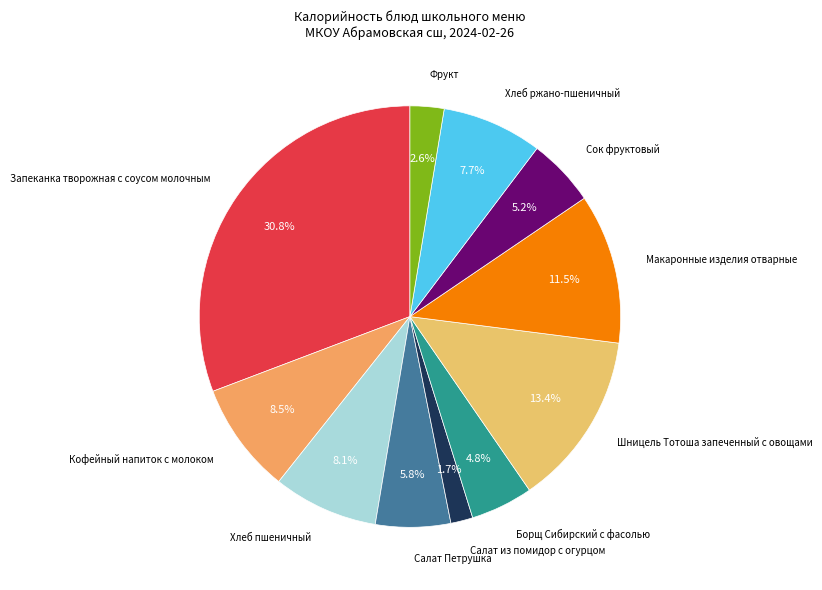

Count the number of slices in the pie.

11